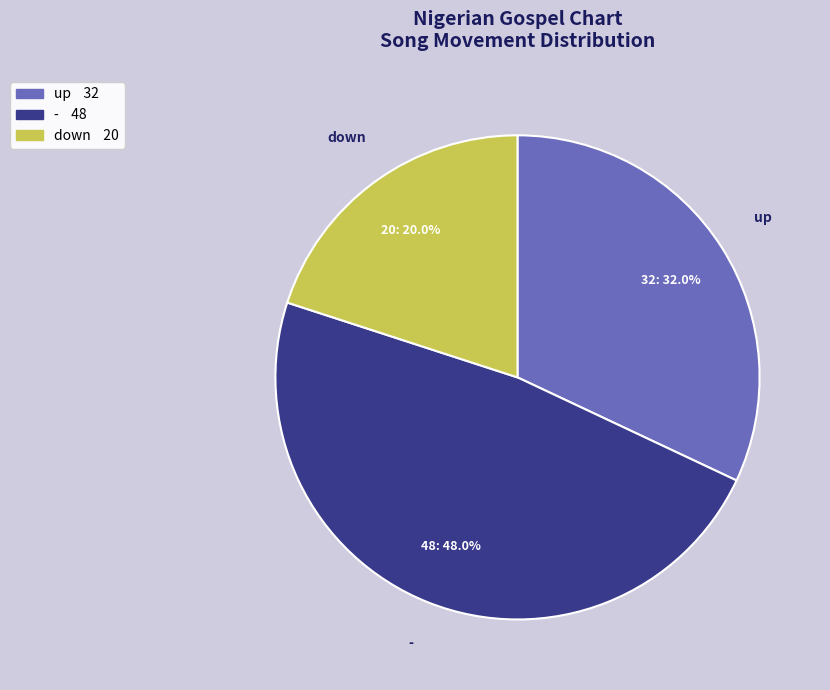

Does up represent more than half of the total?

No